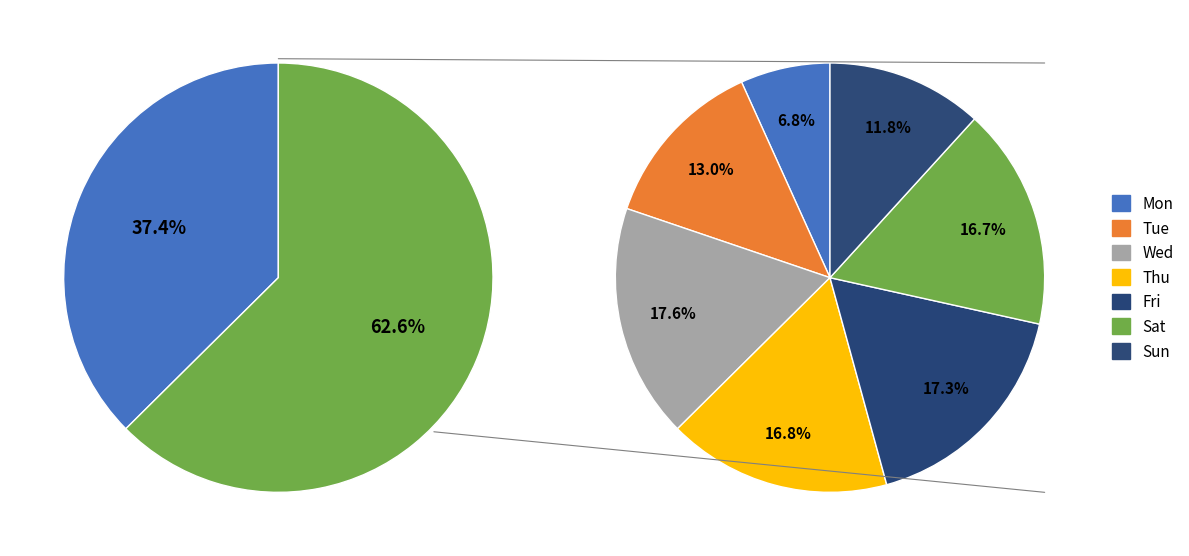

How many segments does this pie chart have?

7